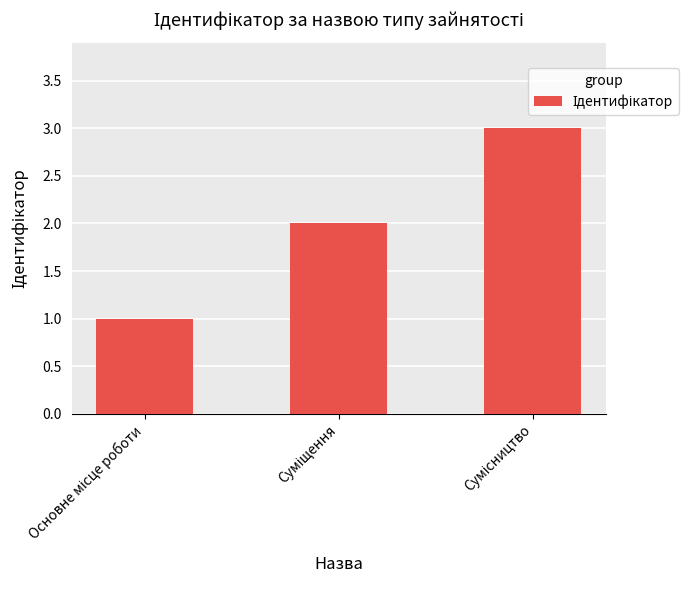

What is the smallest value displayed?

1